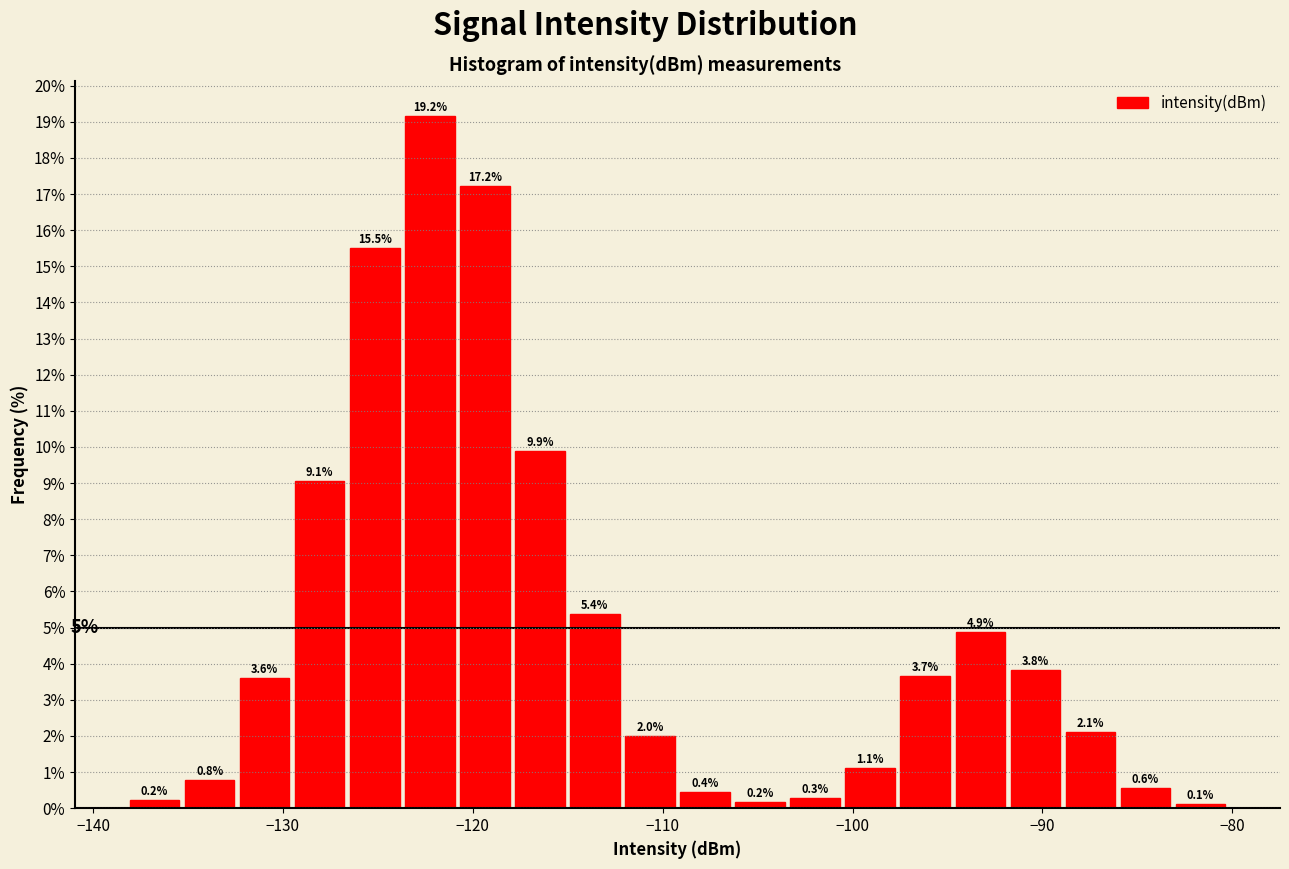

Around what value on the x-axis is the tallest bar? Give the approximate position of its centre, as read against the axis.

-122